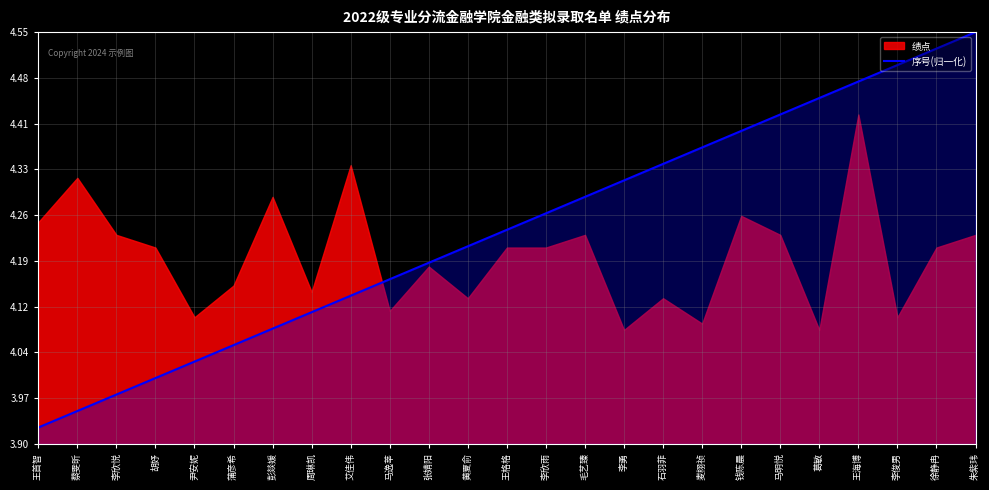

The value at 周琳凯 is 1.2. True or false?

False